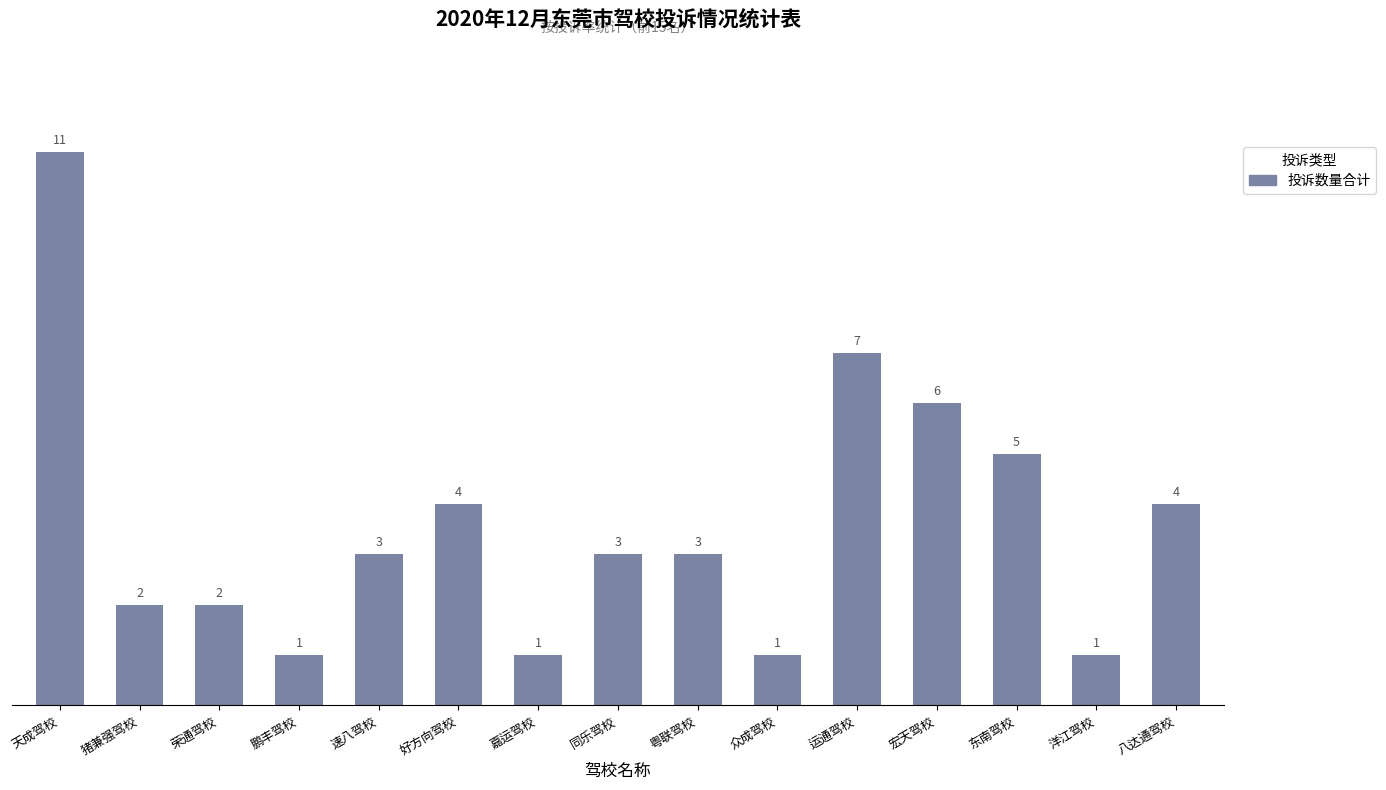

What is the greatest value displayed?

11